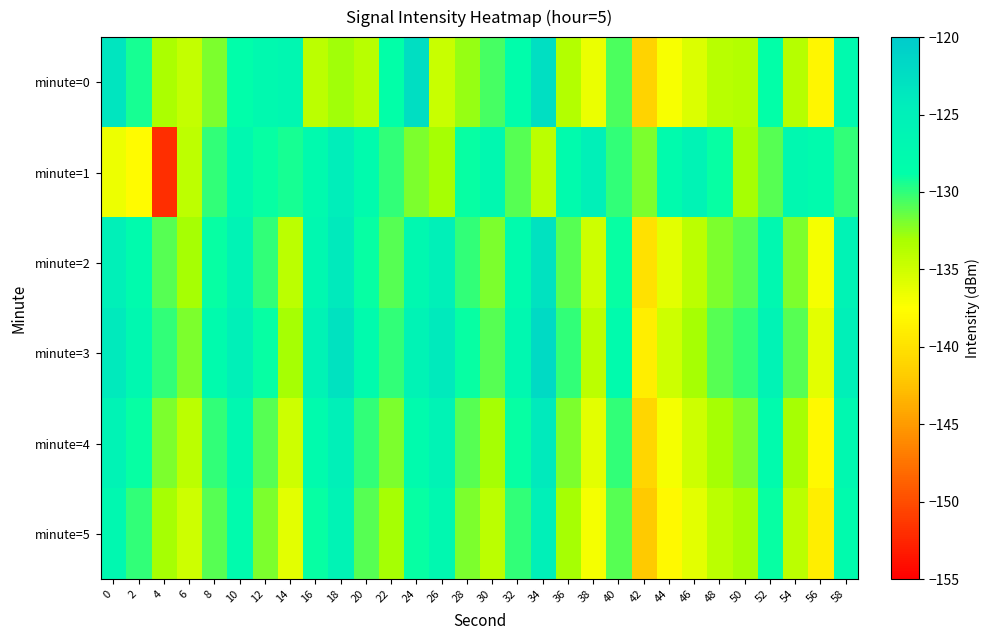

Which has a higher value, 14 or 42?

14